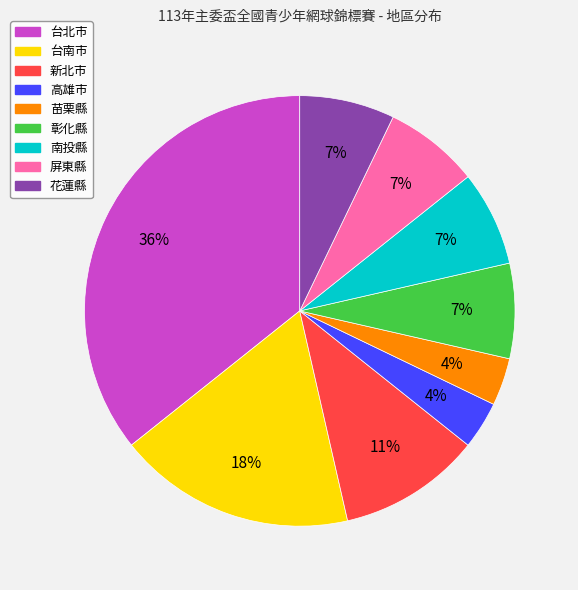

What is the ratio of the value at 高雄市 to the value at 台北市?

0.1